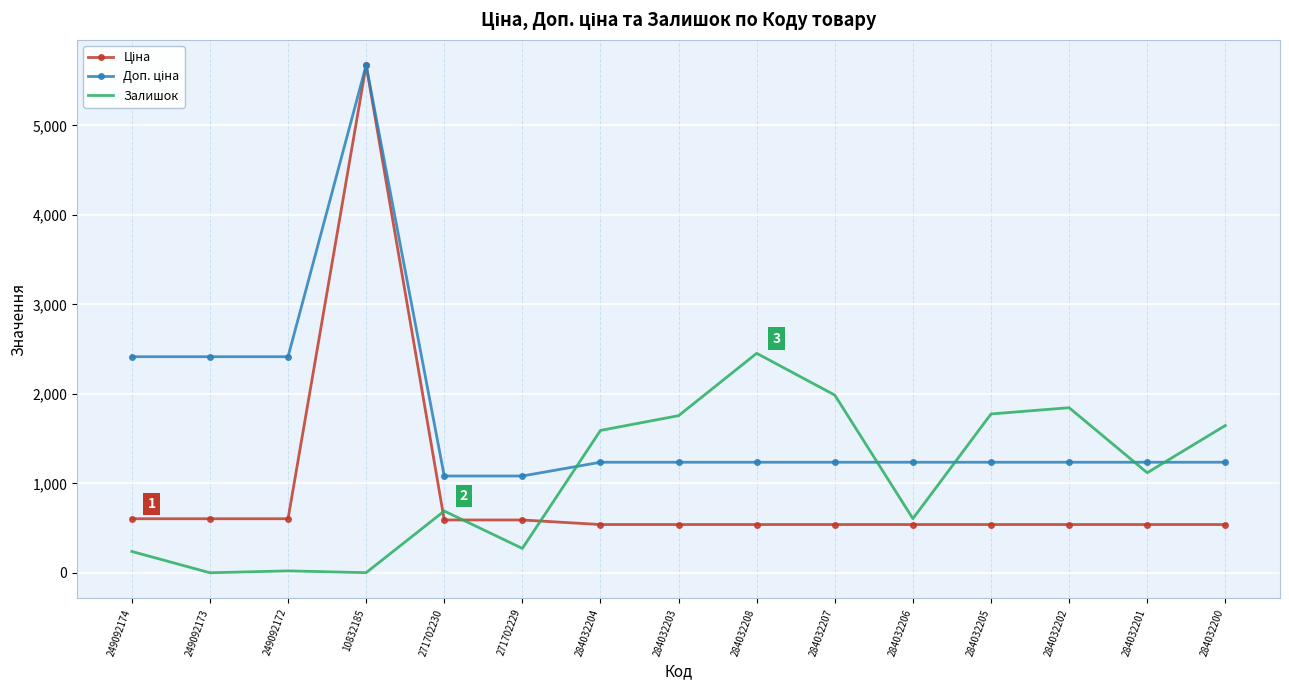

What is the spread (max minus min) of values at 284032203?

1217.0